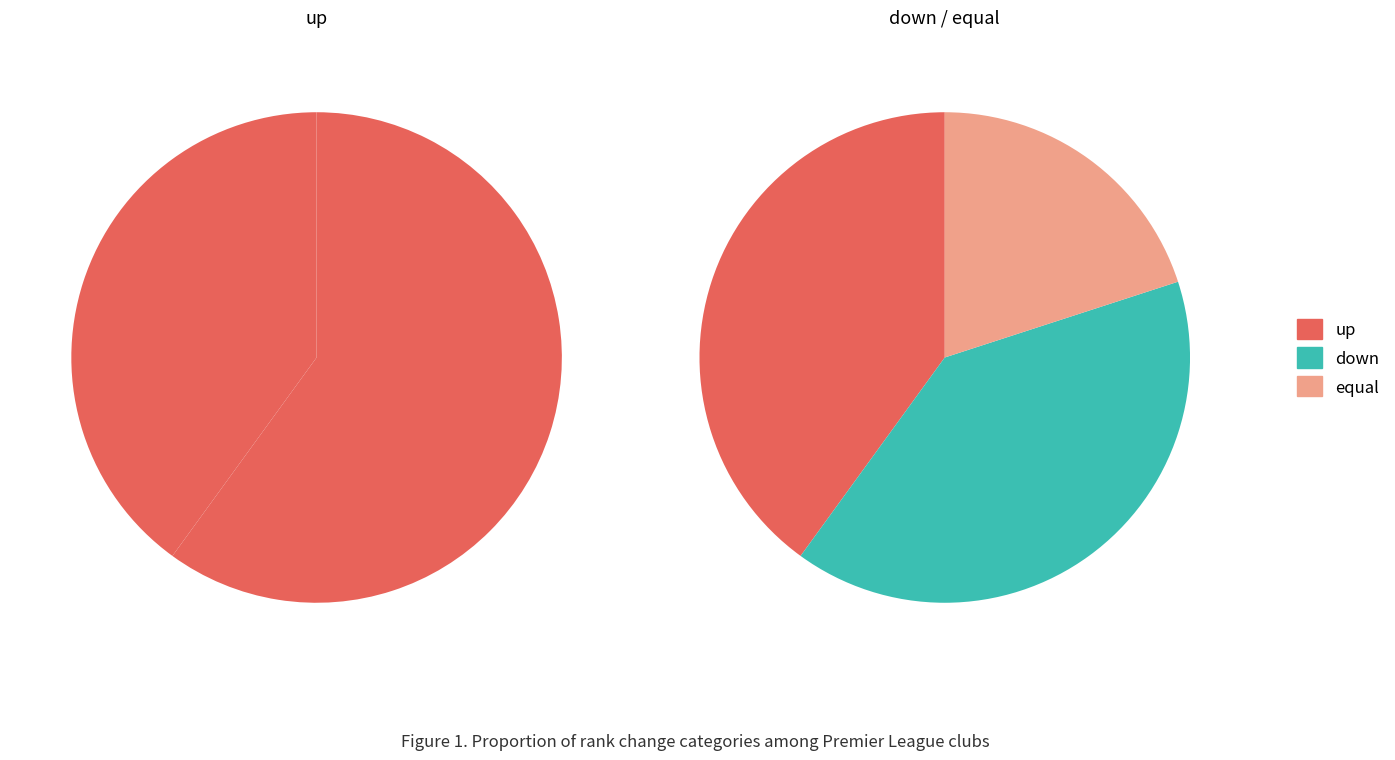

How many slices are in this pie chart?

3